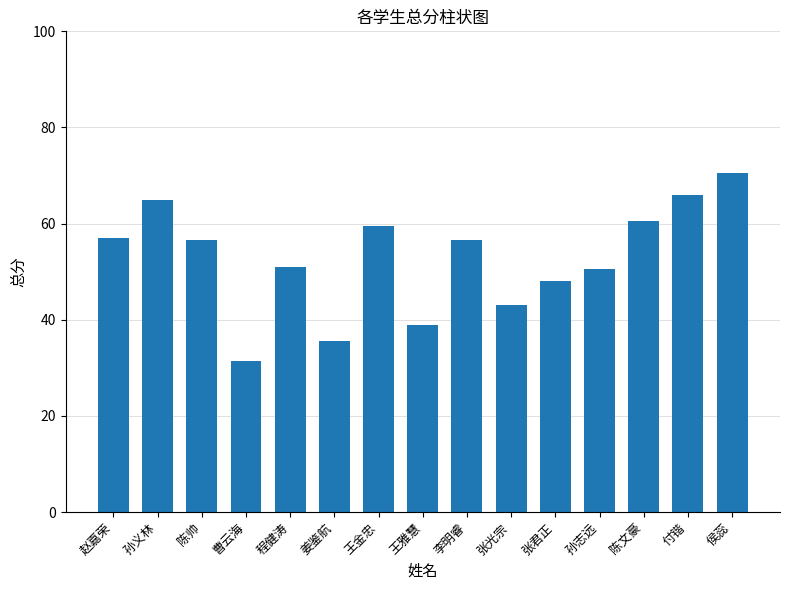

Approximately how many times larger is the value at 姜鉴航 compared to 程健涛?

0.7